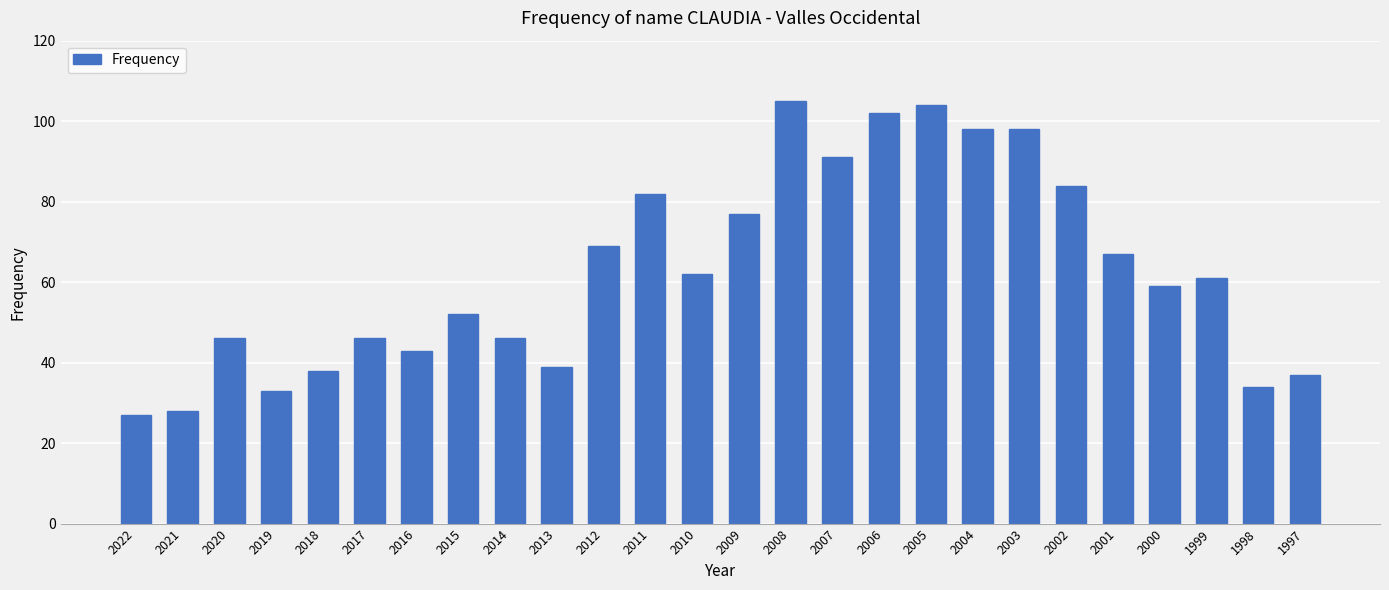

What is the smallest value displayed?

27